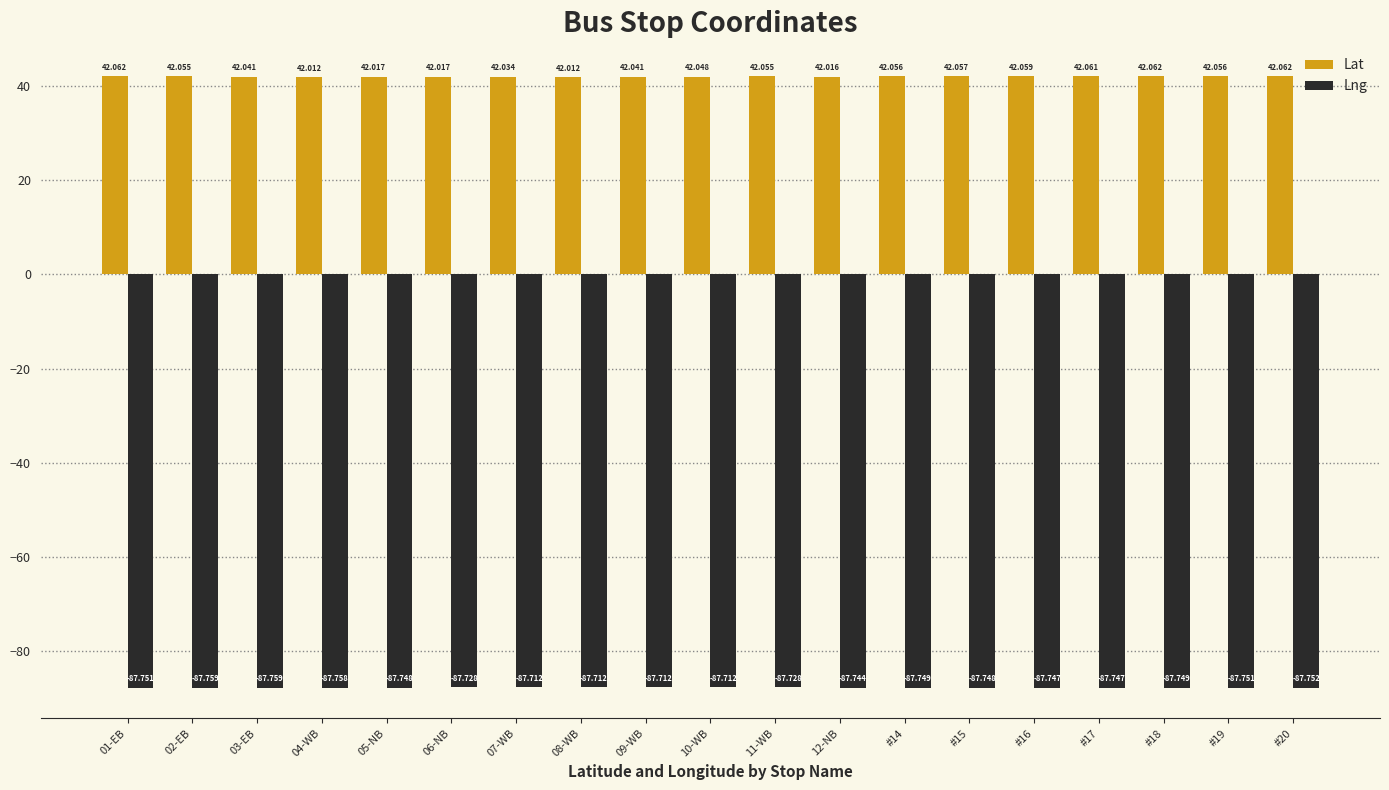

Reading right to left, what are all the values shown in this chart?

Lat: #20=42.1	#19=42.1	#18=42.1	#17=42.1	#16=42.1	#15=42.1	#14=42.1	12-NB=42.0	11-WB=42.1	10-WB=42.0	09-WB=42.0	08-WB=42.0	07-WB=42.0	06-NB=42.0	05-NB=42.0	04-WB=42.0	03-EB=42.0	02-EB=42.1	01-EB=42.1
Lng: #20=-87.8	#19=-87.8	#18=-87.7	#17=-87.7	#16=-87.7	#15=-87.7	#14=-87.7	12-NB=-87.7	11-WB=-87.7	10-WB=-87.7	09-WB=-87.7	08-WB=-87.7	07-WB=-87.7	06-NB=-87.7	05-NB=-87.7	04-WB=-87.8	03-EB=-87.8	02-EB=-87.8	01-EB=-87.8